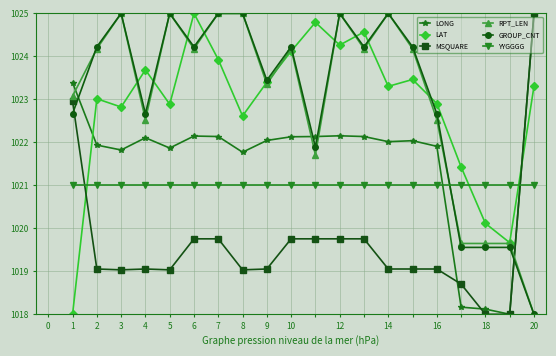

Does the chart have visible grid lines?

Yes